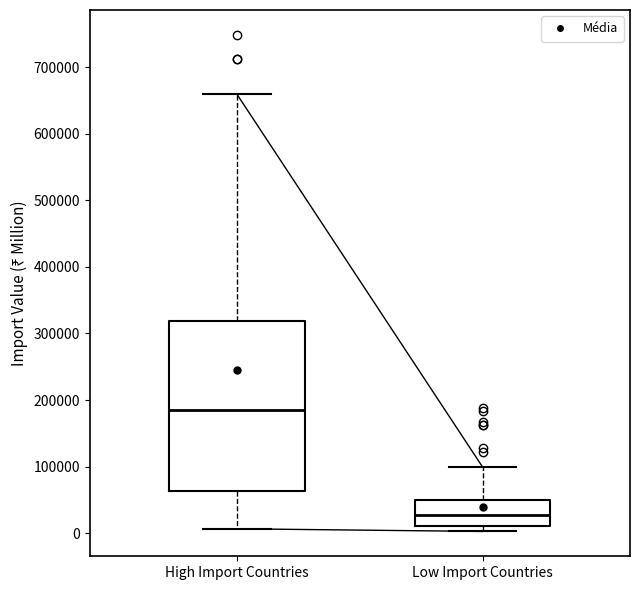

Which box is the tallest, from its lower edge to its upper edge?

High Import Countries